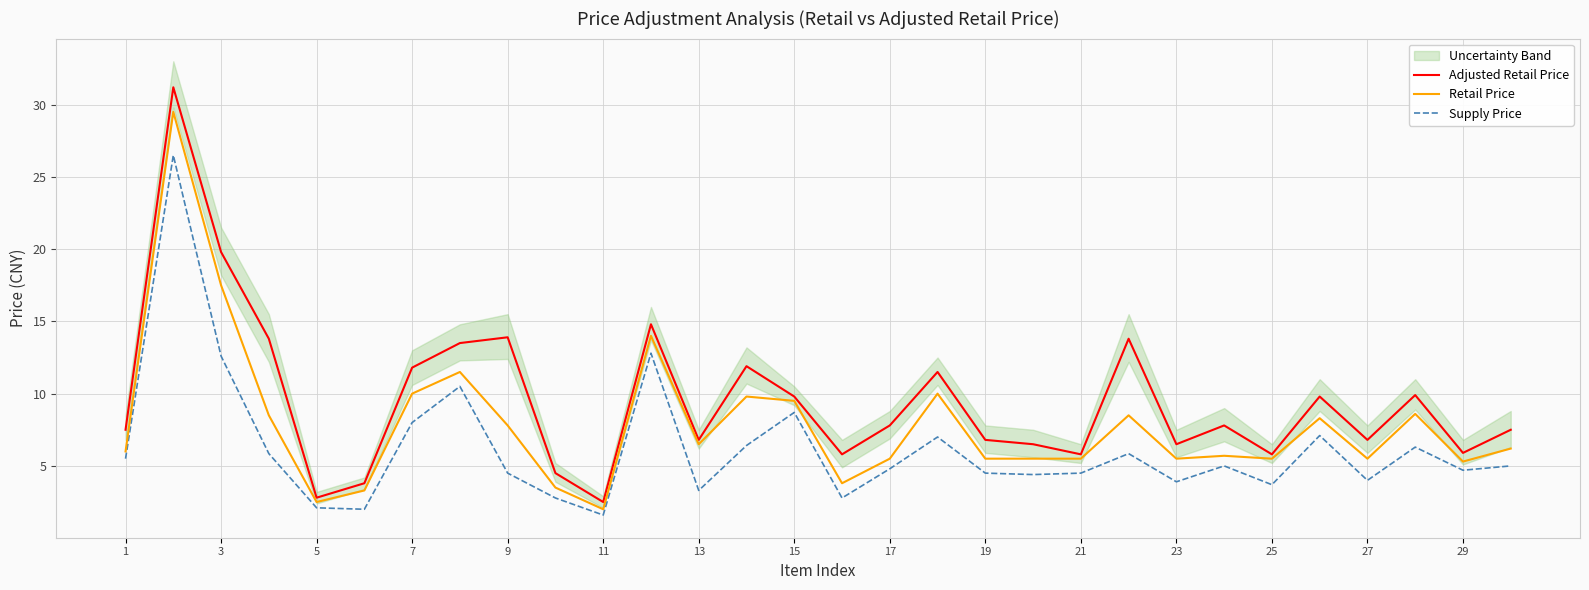

What is the lowest value of the Adjusted Retail Price series?

2.5